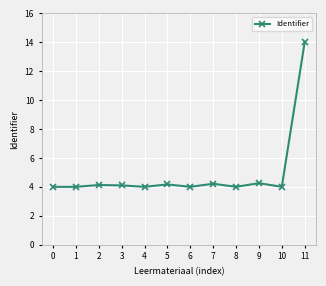

True or false: the data shows 1.7 at 8.

False